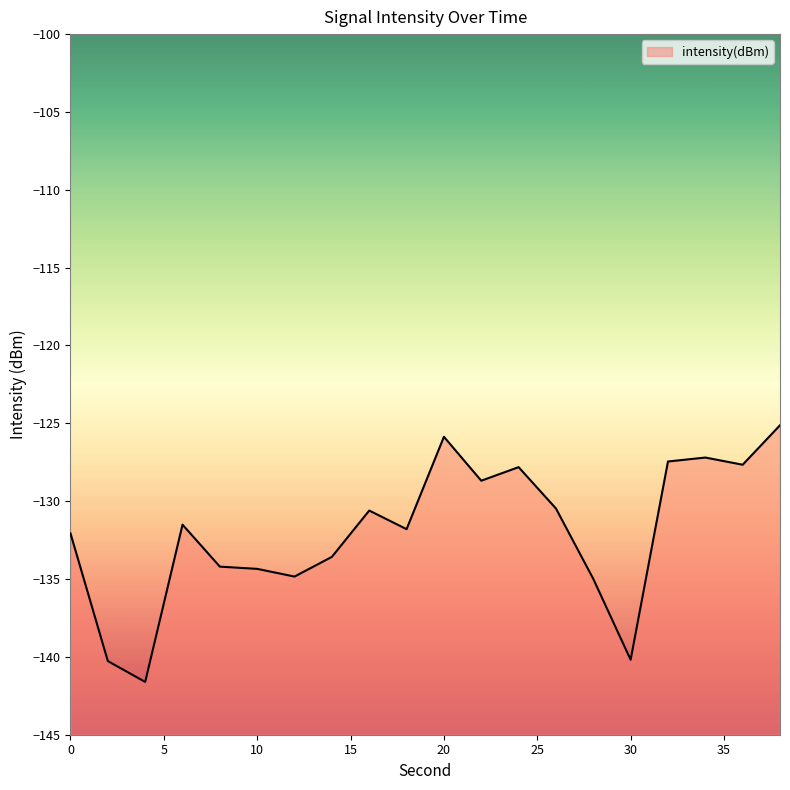

At which label is the value closest to -133?

14